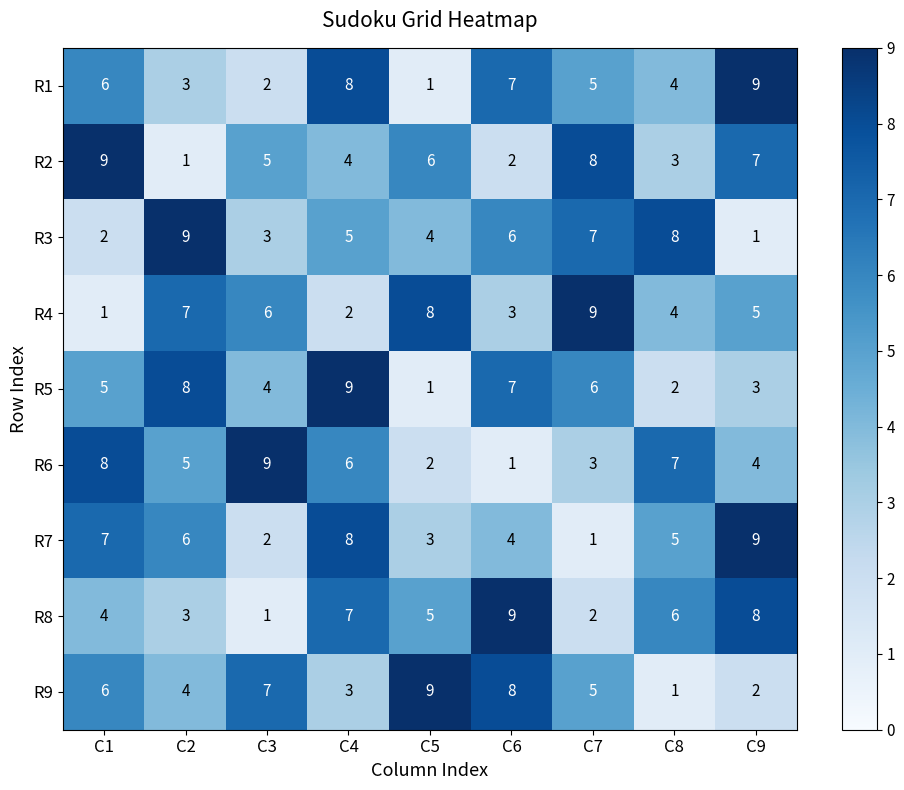

At which category is the sum across all series the highest?

C4